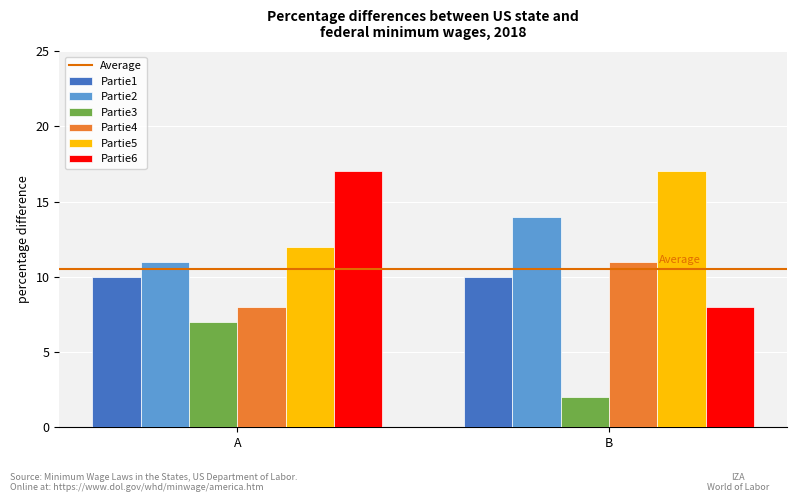

True or false: Partie3 has a value of 2 at B.

True